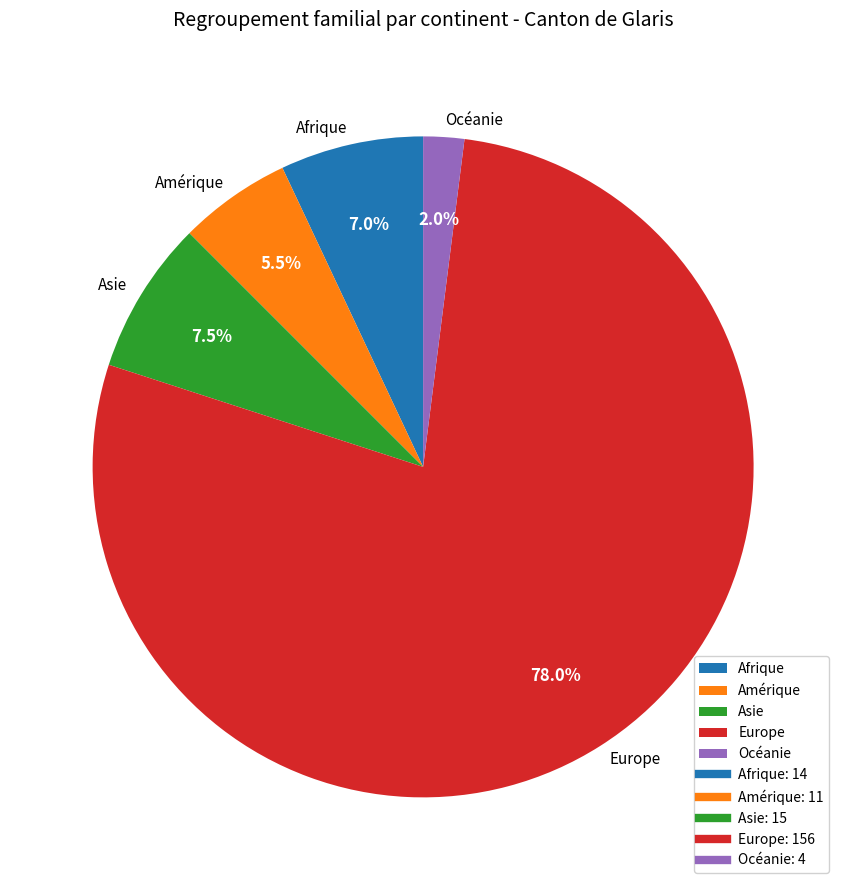

Is there any slice that represents more than half of the pie?

Yes